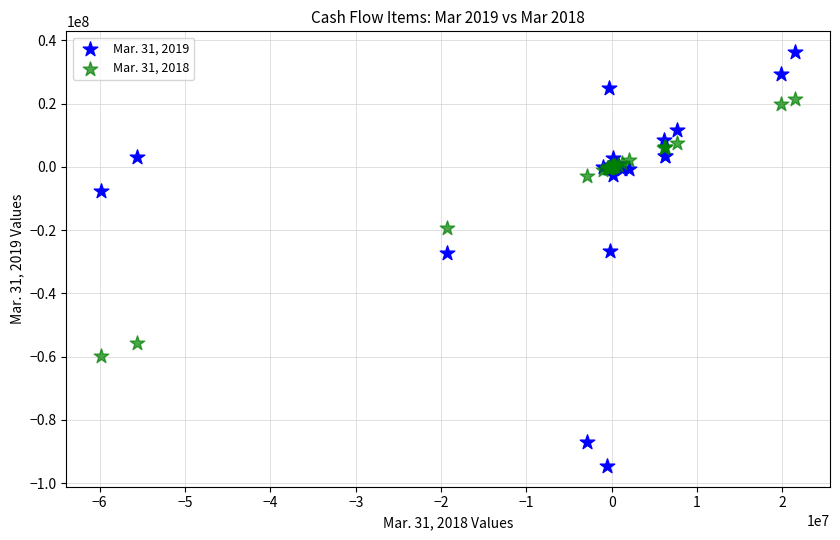

Which series has the widest spread of Y values?

Mar. 31, 2019